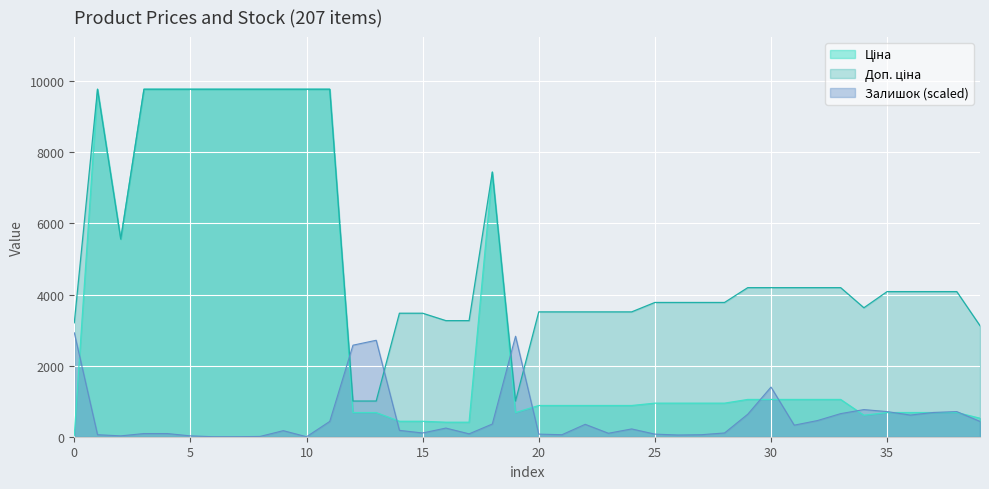

The value of Ціна at 285101913 is 9775.5. True or false?

True